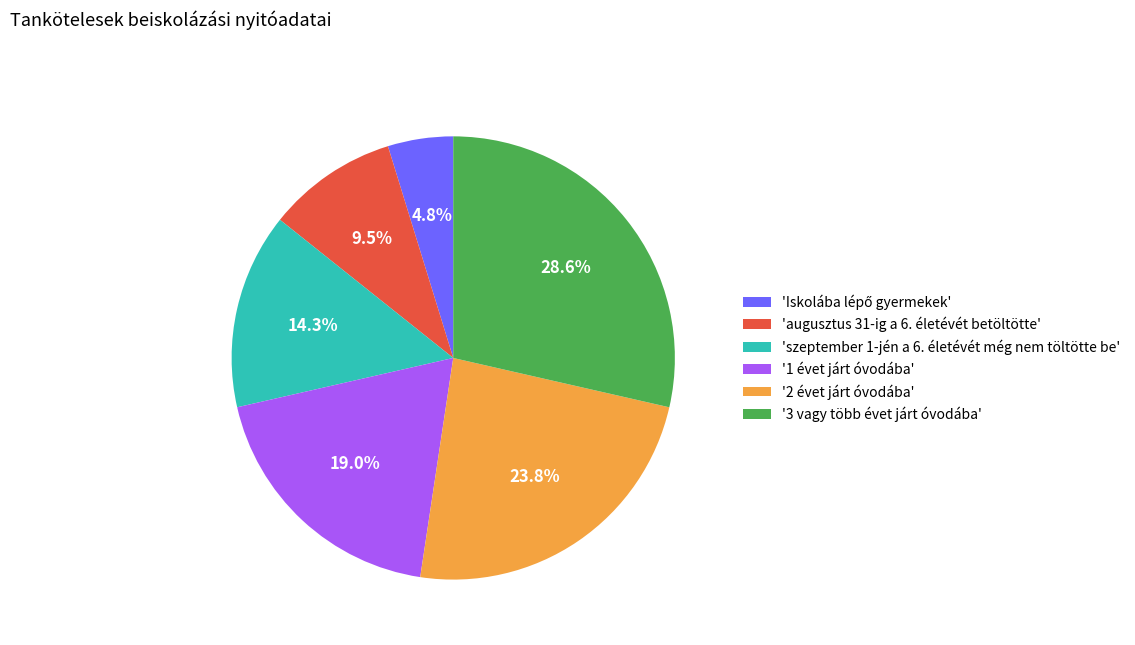

Does 'augusztus 31-ig a 6. életévét betöltötte' account for over 50% of the chart?

No